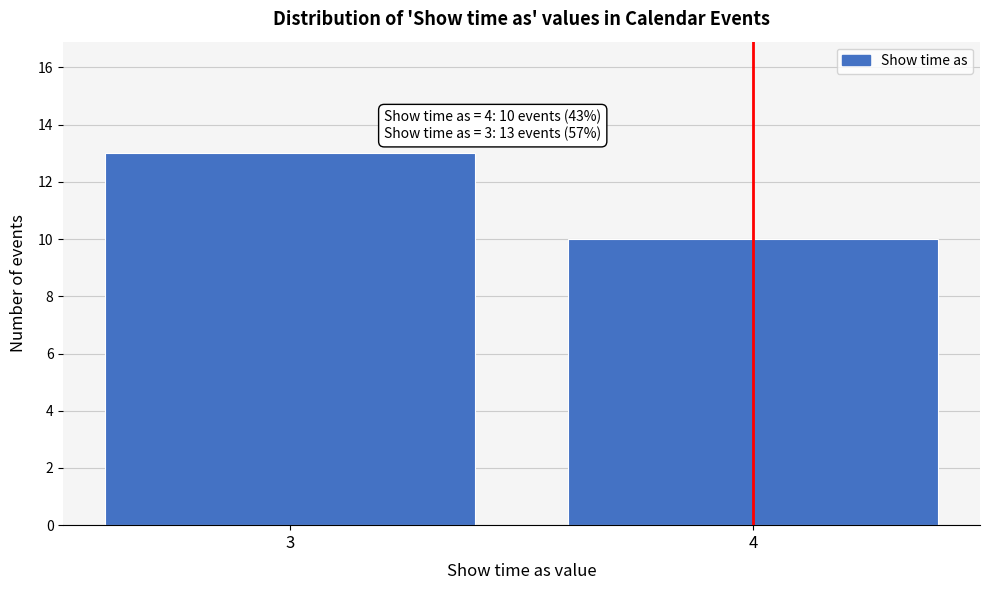

Reading right to left, what are all the values shown in this chart?

4=10	3=13